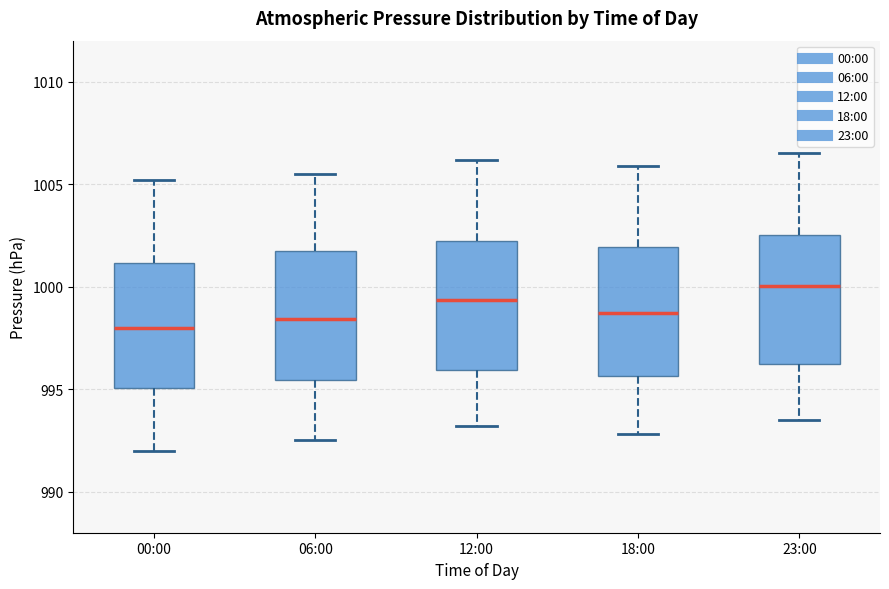

Reading left to right, transcribe this box plot: for each box, give where its median line is, the range the box spans, and where its two whiskers end, as read against the y-axis. The values are not printed on the chart, so give them approximately, as read against the axis.

00:00: median 998.0, box 995.0 to 1001.0, whiskers 992.0 to 1005.0
06:00: median 998.5, box 995.5 to 1001.5, whiskers 992.5 to 1005.5
12:00: median 999.5, box 996.0 to 1002.0, whiskers 993.0 to 1006.0
18:00: median 998.5, box 995.5 to 1002.0, whiskers 993.0 to 1006.0
23:00: median 1000.0, box 996.0 to 1002.5, whiskers 993.5 to 1006.5